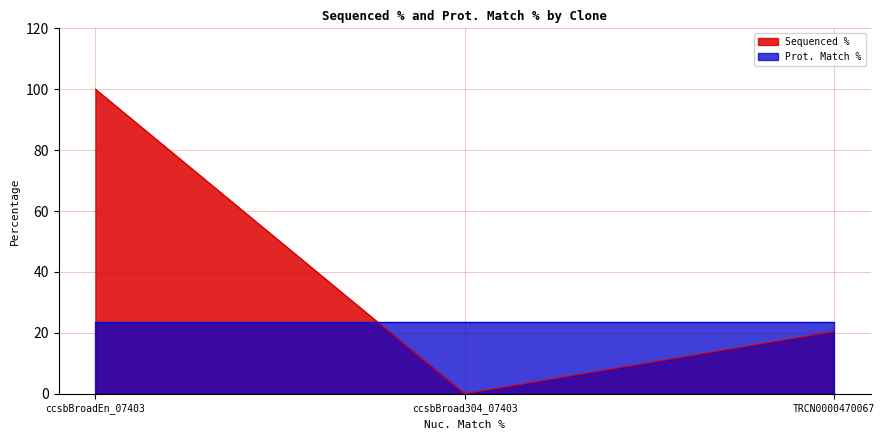

What is the label of the 3rd point from the right?

ccsbBroadEn_07403